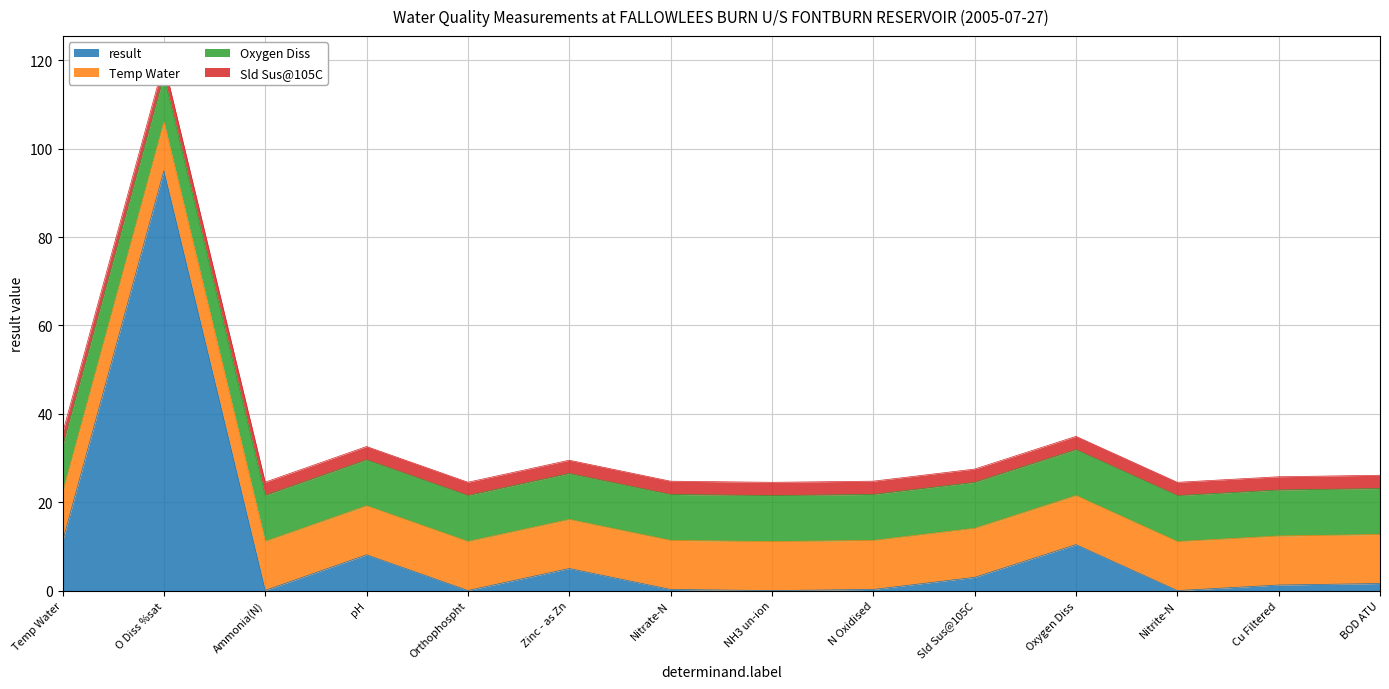

The result series shows 0.0 at Nitrite-N. True or false?

True